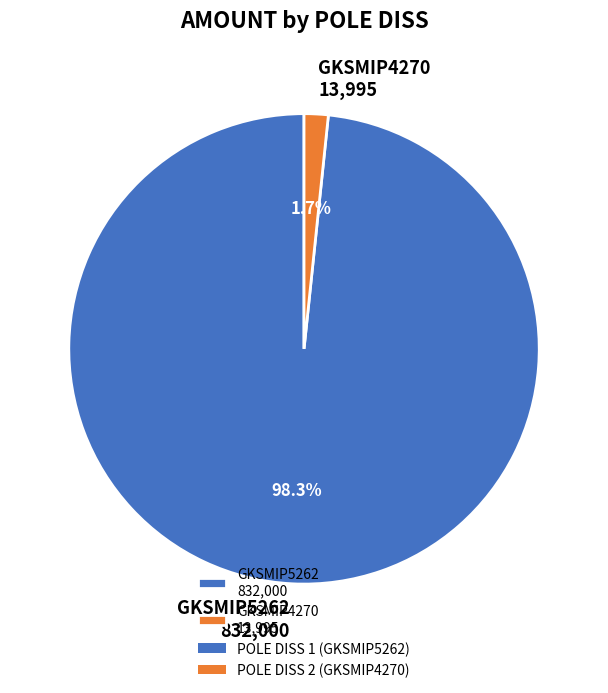

Does GKSMIP5262 832,000 account for over 50% of the chart?

Yes